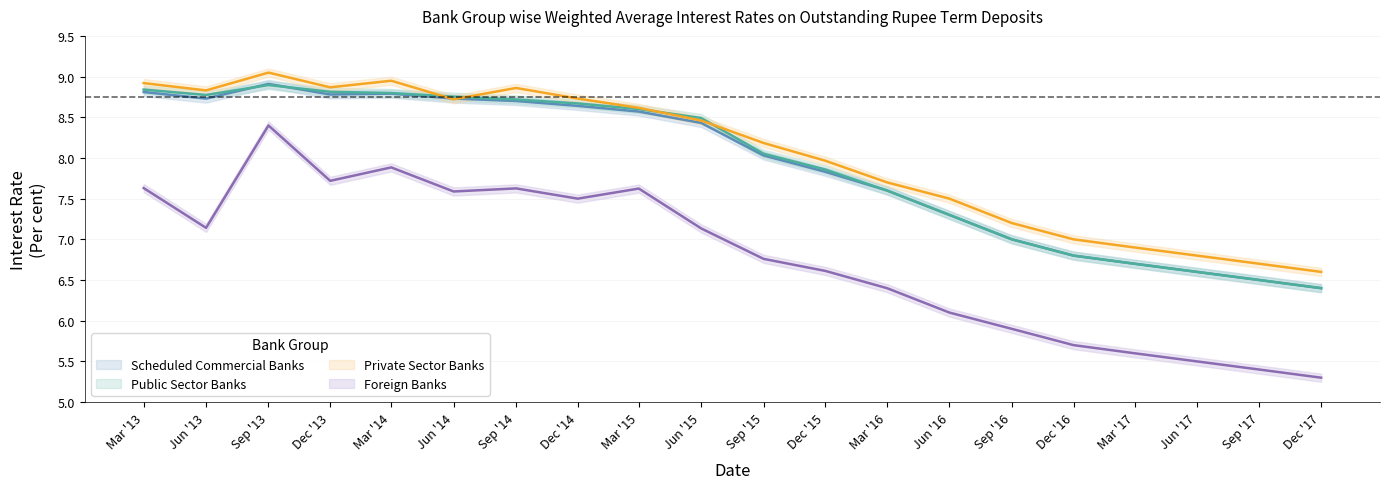

What is the minimum value shown in the chart?

5.3